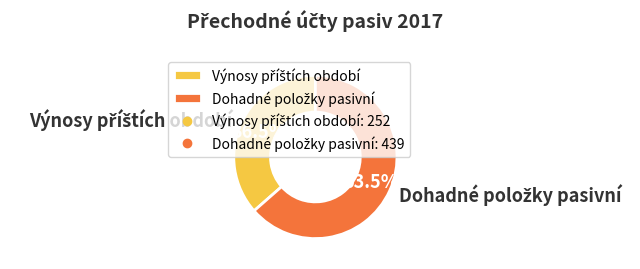

To the nearest percent, what is the difference between the largest and smallest slice percentages?

27%